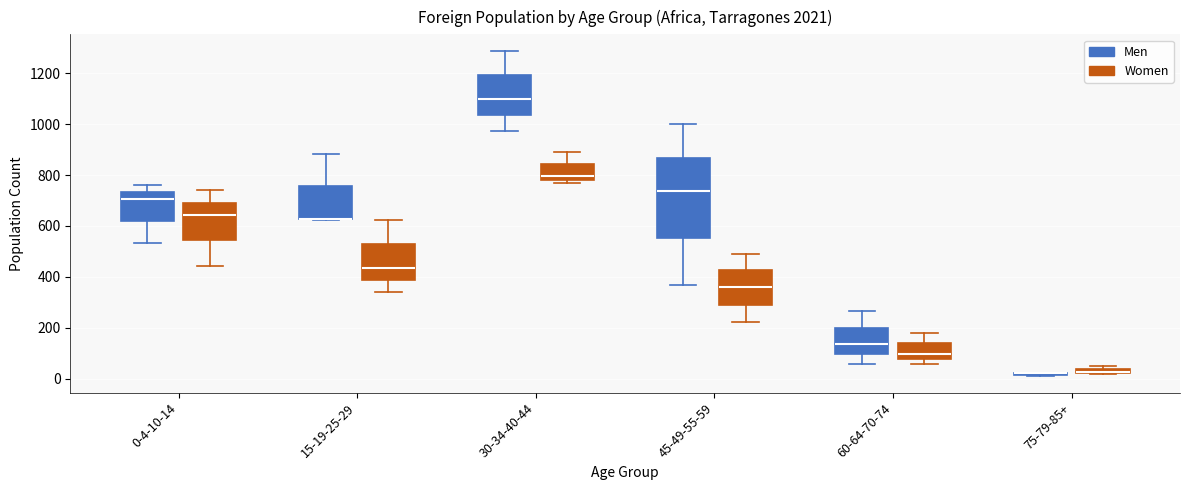

Which box is the tallest, from its lower edge to its upper edge?

45-49-55-59 (Men)